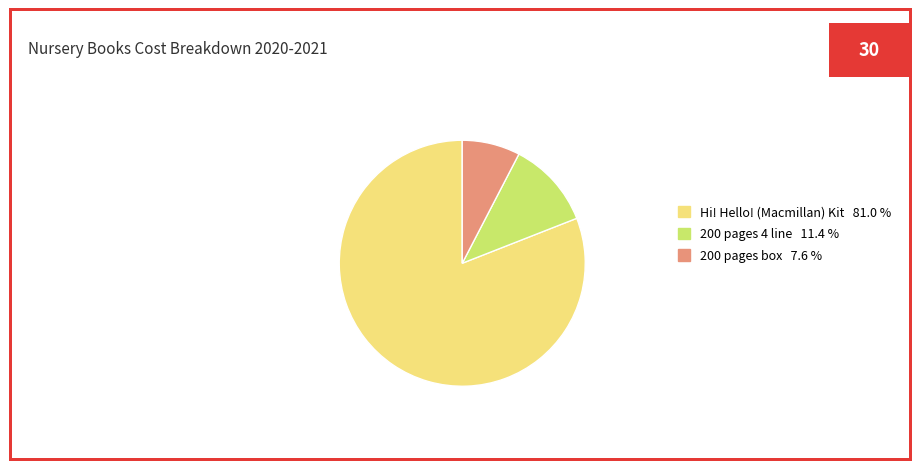

Count the number of slices in the pie.

3